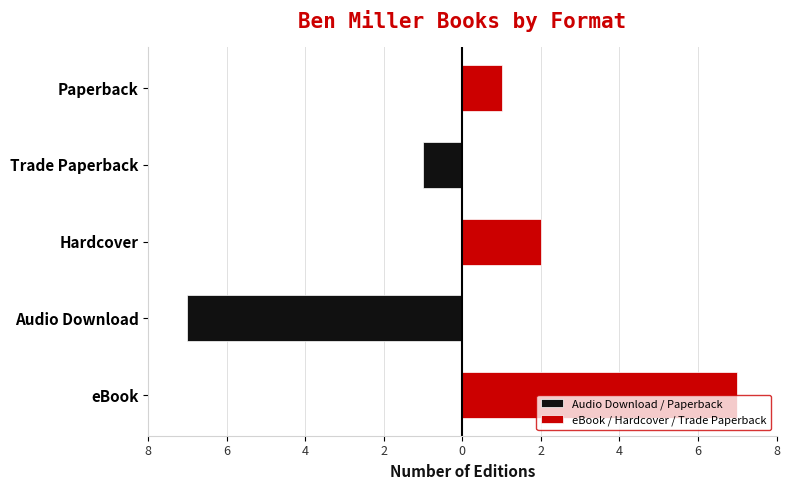

Reading left to right, extract all data points from this chart.

Audio Download / Paperback: 0	-7	0	-1	0
eBook / Hardcover / Trade Paperback: 7	0	2	0	1